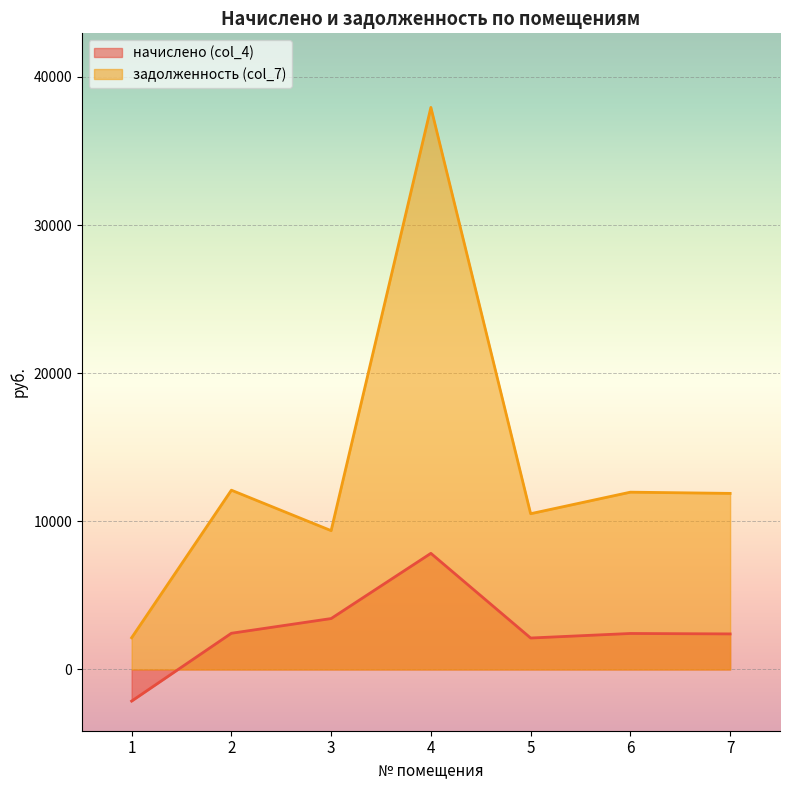

Is the value of начислено (col_4) at 7 greater than the value of задолженность (col_7) at 1?

Yes